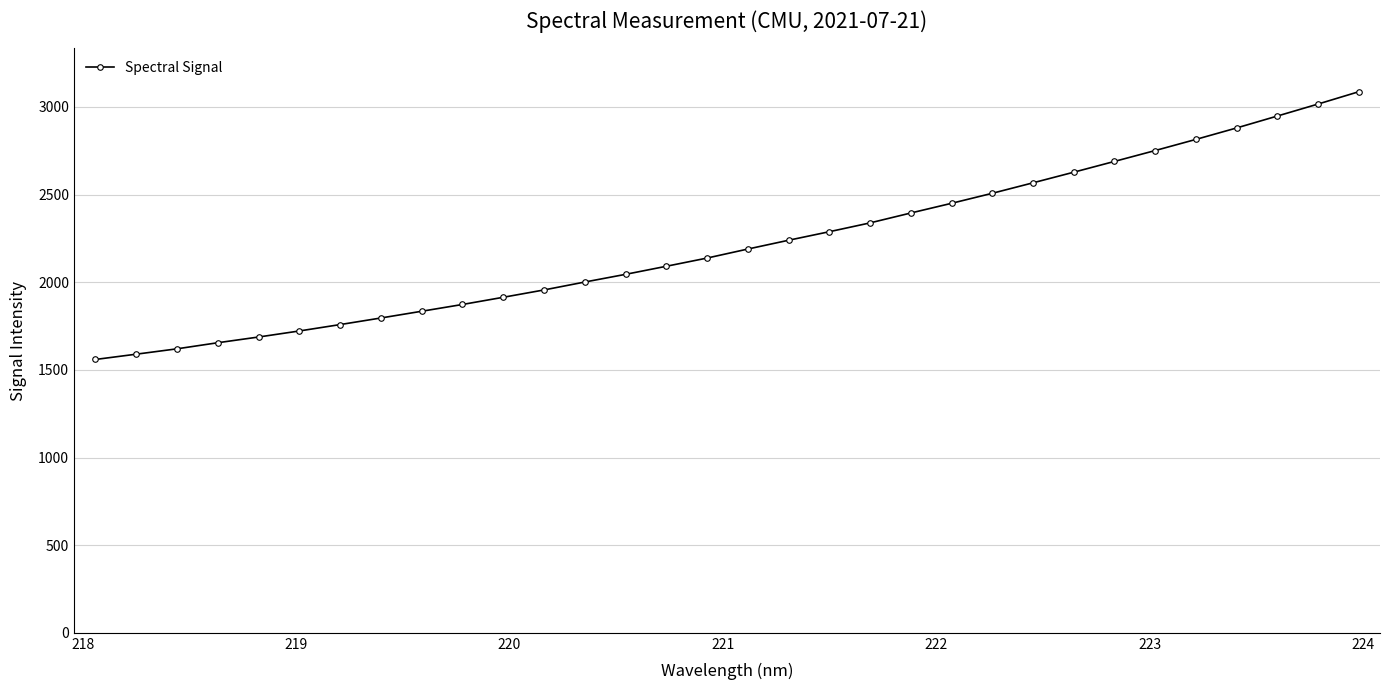

What is the maximum value shown in the chart?

3086.3